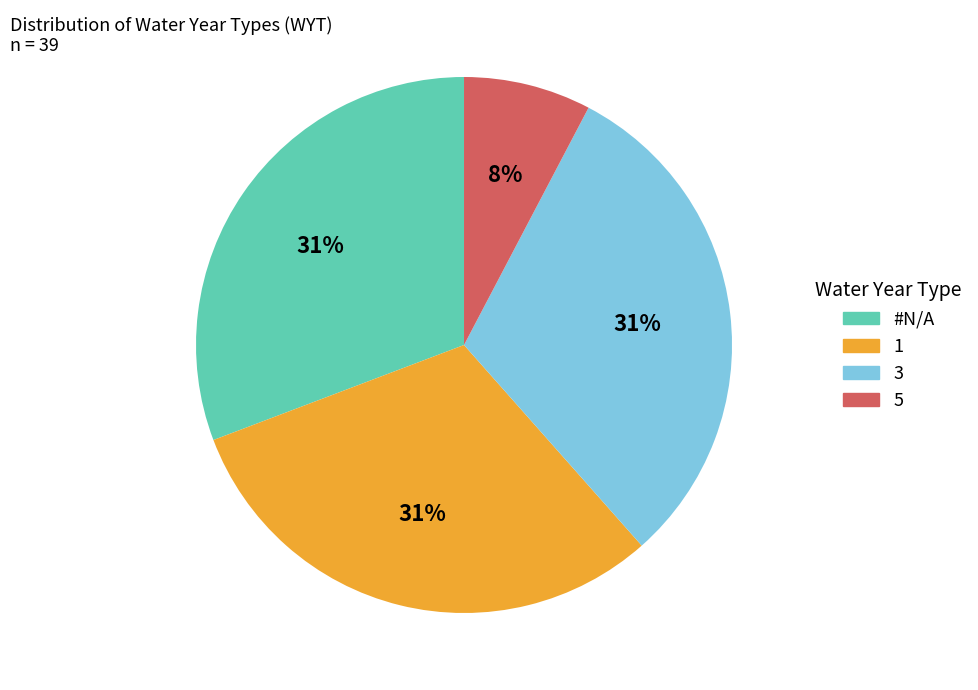

The #N/A slice represents 16% of the pie. True or false?

False